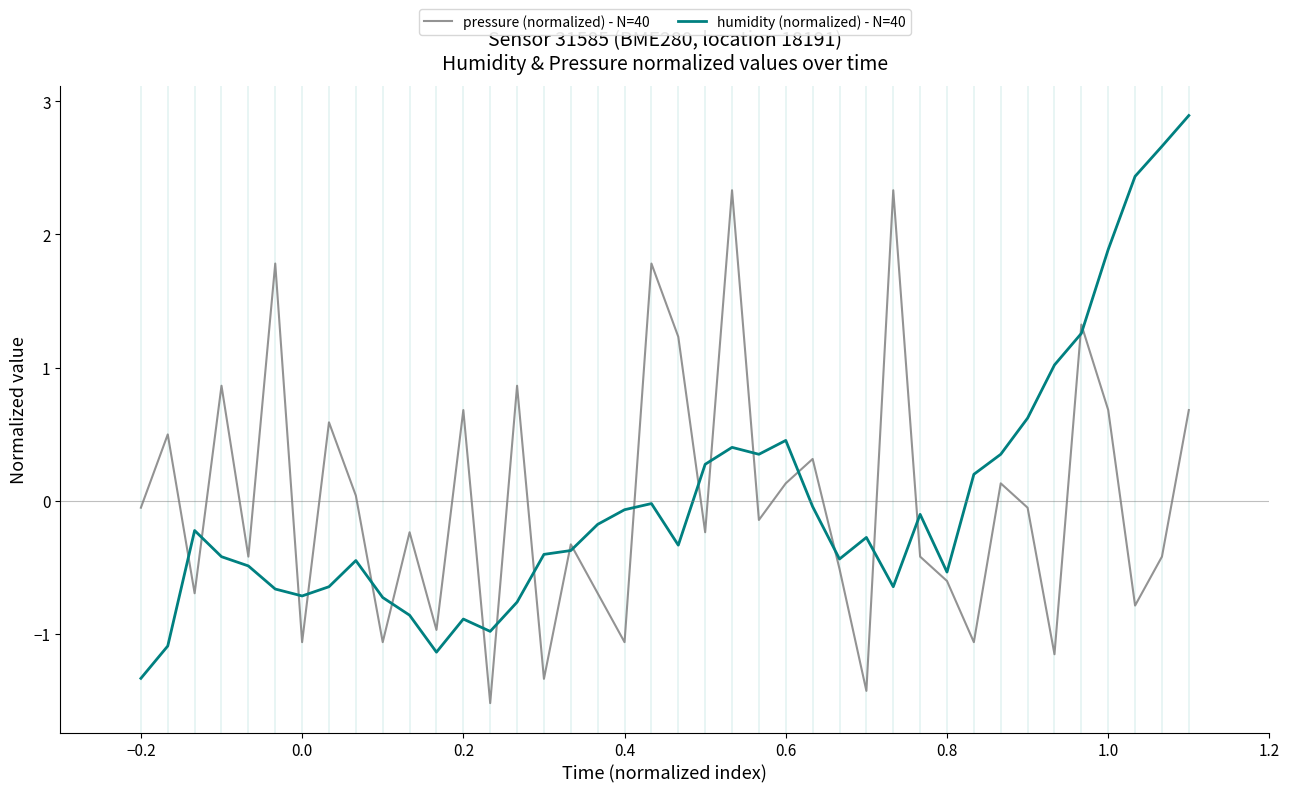

What is the minimum value shown in the chart?

-1.5